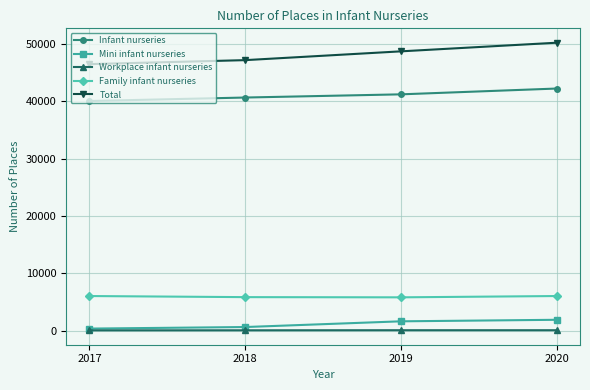

True or false: Family infant nurseries has a value of 9004 at 2018.

False